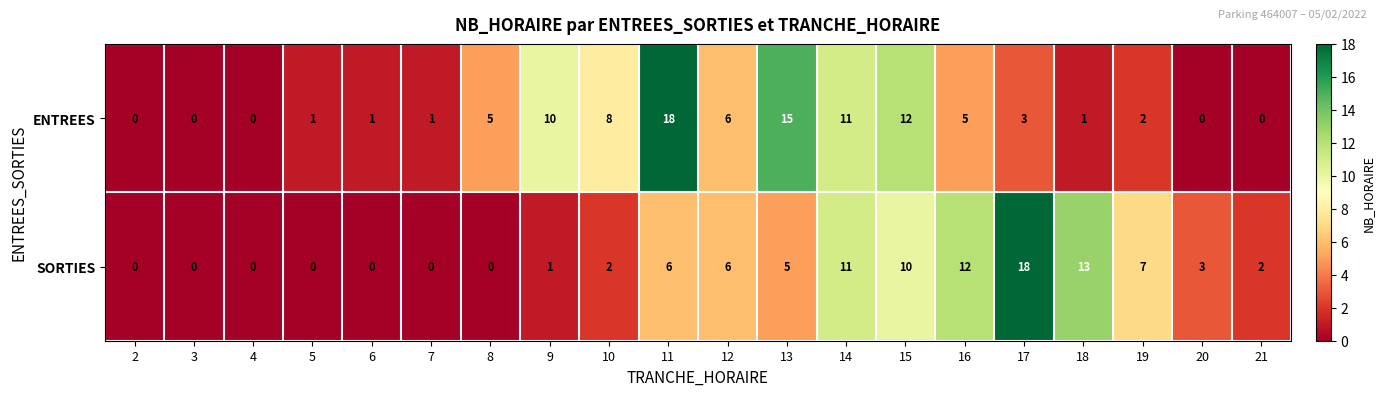

What is the difference between the highest and lowest values at 18?

12